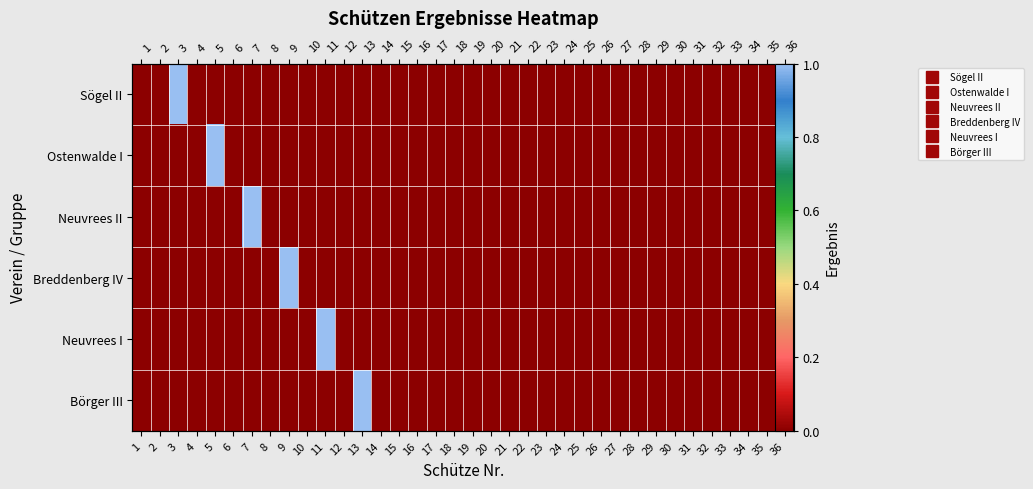

The value of Neuvrees II at 5 is 0. True or false?

True